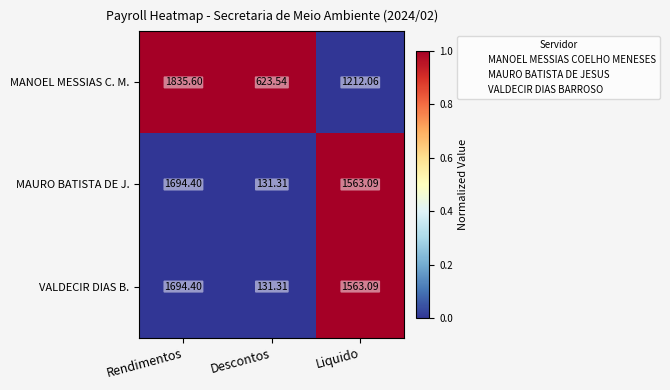

Which series has the largest total across all categories?

MANOEL MESSIAS C. M.